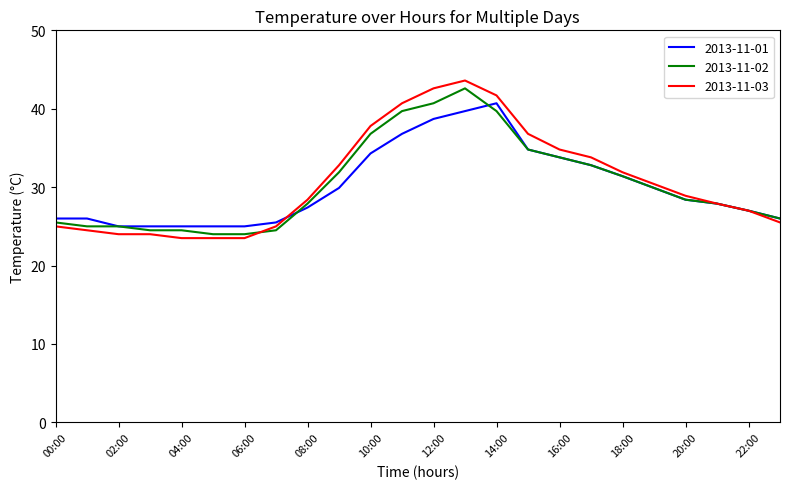

What is the highest value of the 2013-11-03 series?

43.6